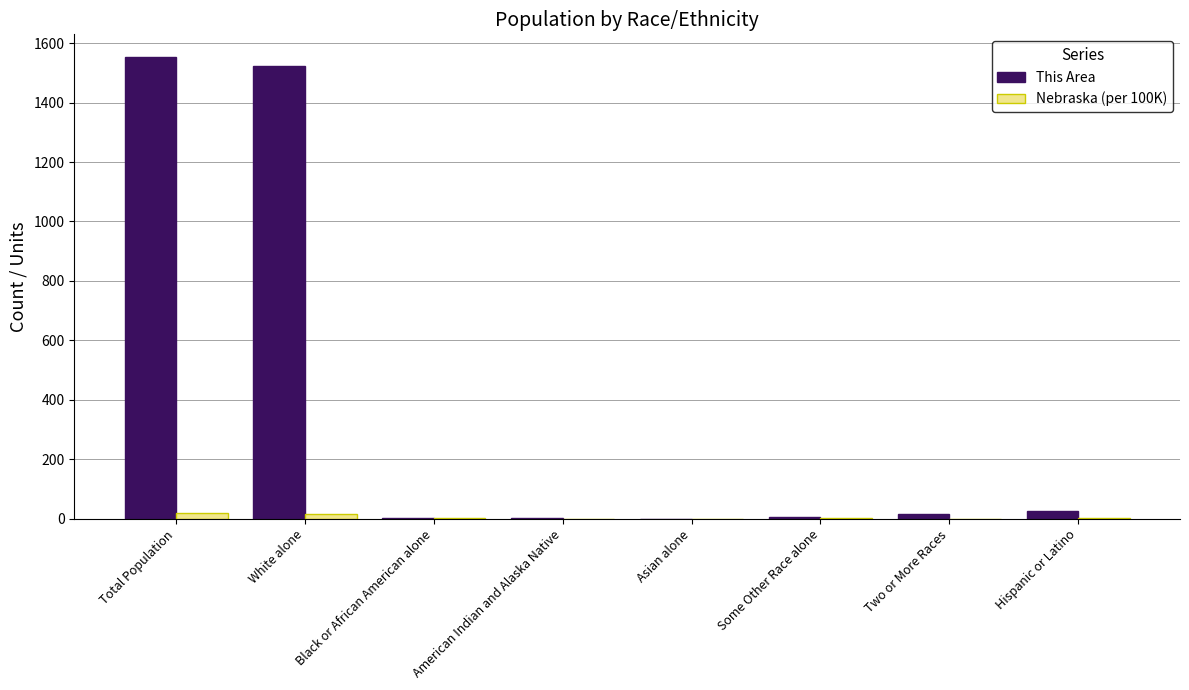

What is the sum of all This Area values?

3129.0